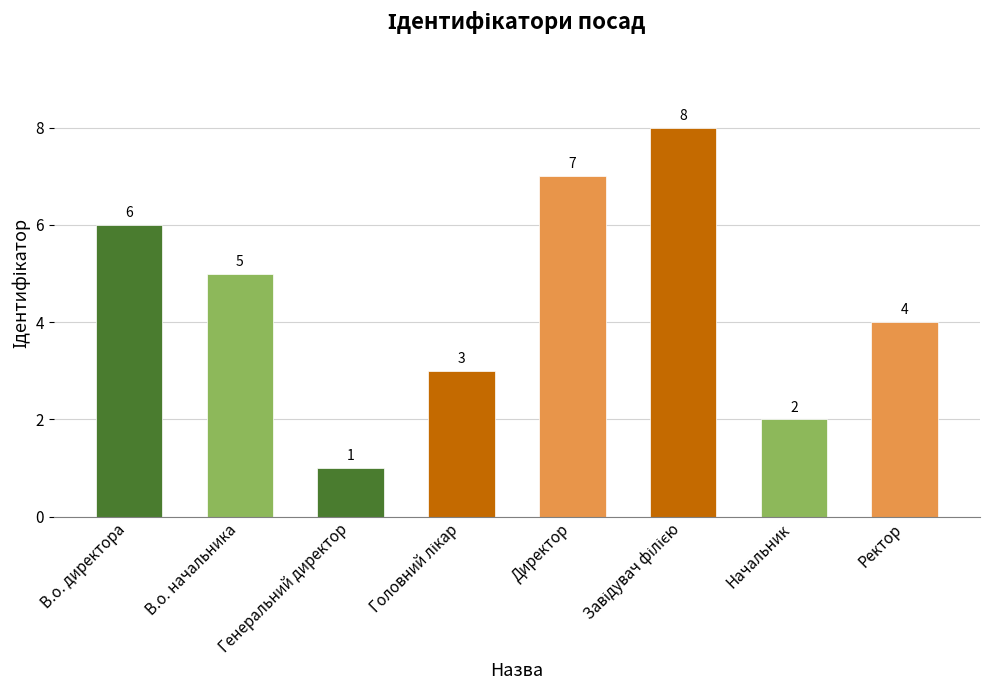

What is the maximum value shown in the chart?

8